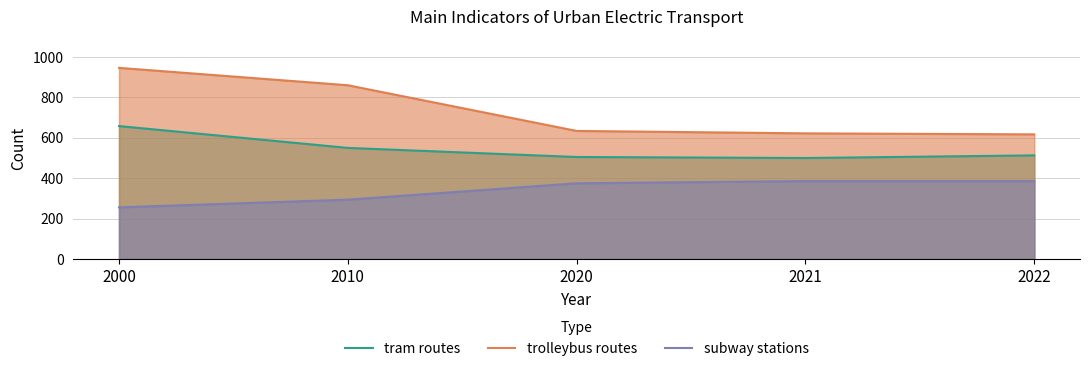

Reading left to right, extract all data points from this chart.

tram routes: 2000=658	2010=550	2020=505	2021=500	2022=513
trolleybus routes: 2000=946	2010=860	2020=634	2021=622	2022=617
subway stations: 2000=256	2010=294	2020=375	2021=386	2022=386